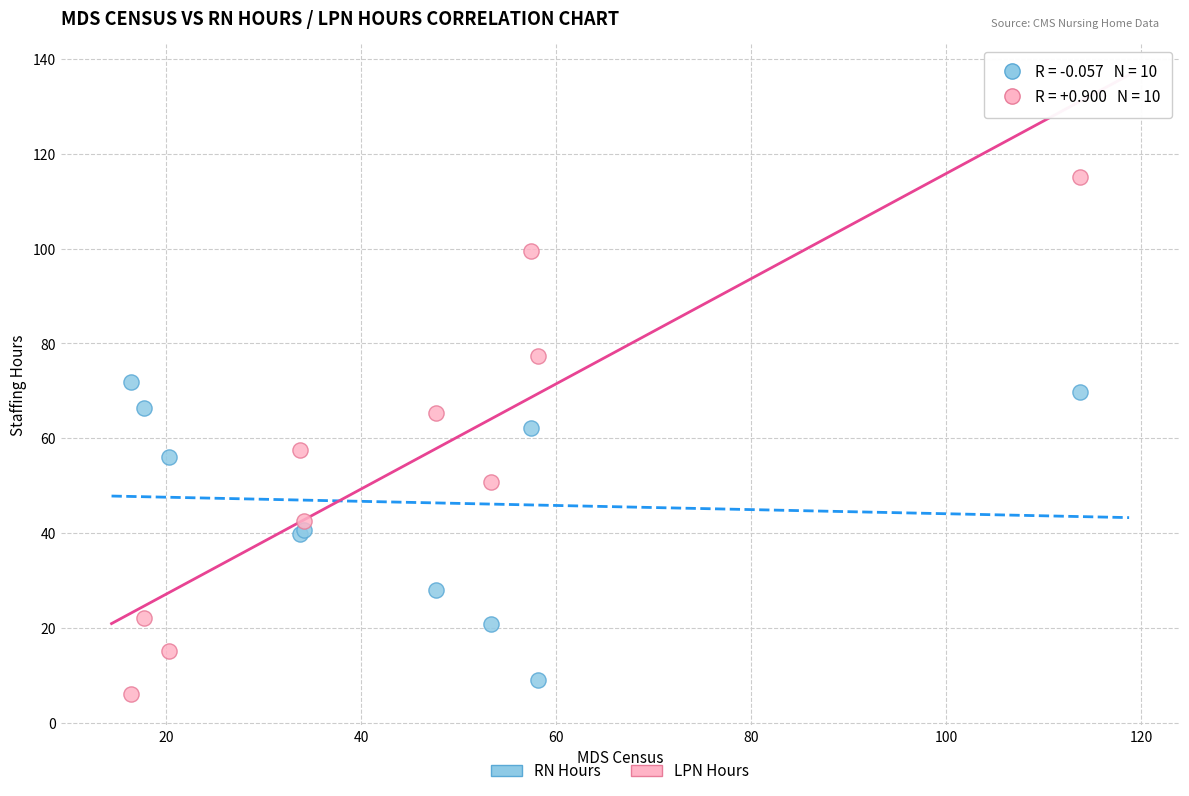

Which series reaches the minimum Y coordinate?

LPN Hours